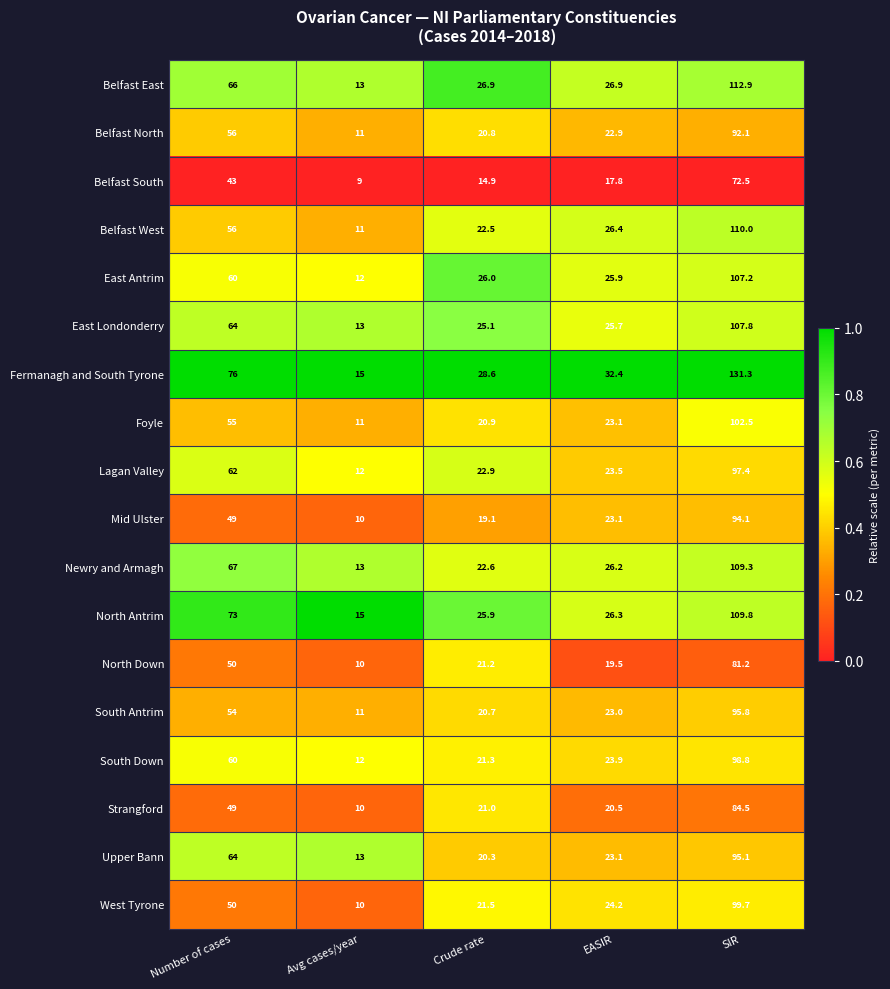

The value of Strangford at Crude rate is 7.2. True or false?

False